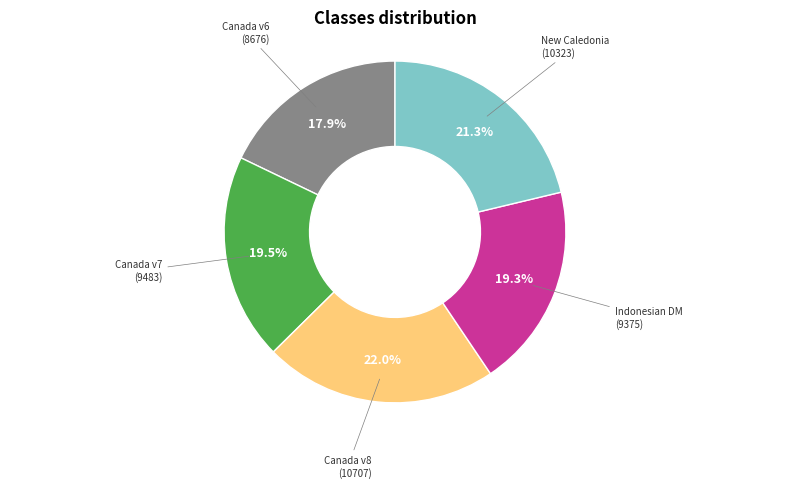

To the nearest percent, what is the average slice percentage?

20%